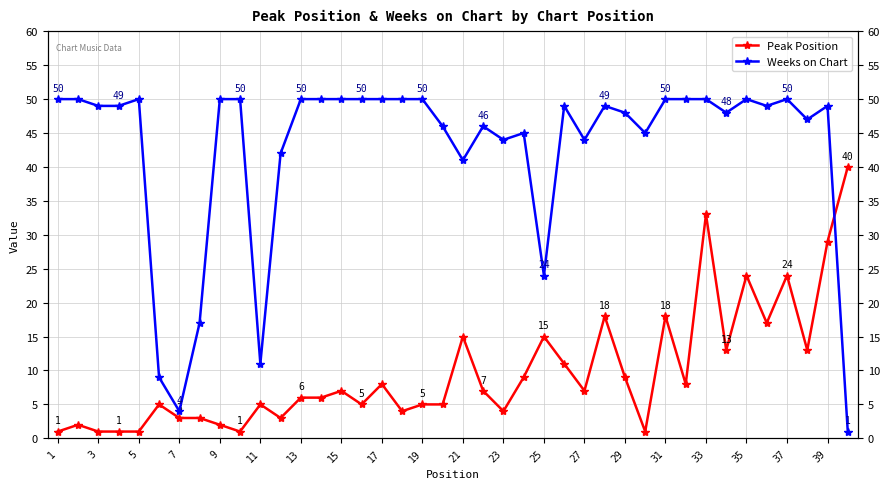

Between 9 and 19, which series saw the biggest shift?

Peak Position